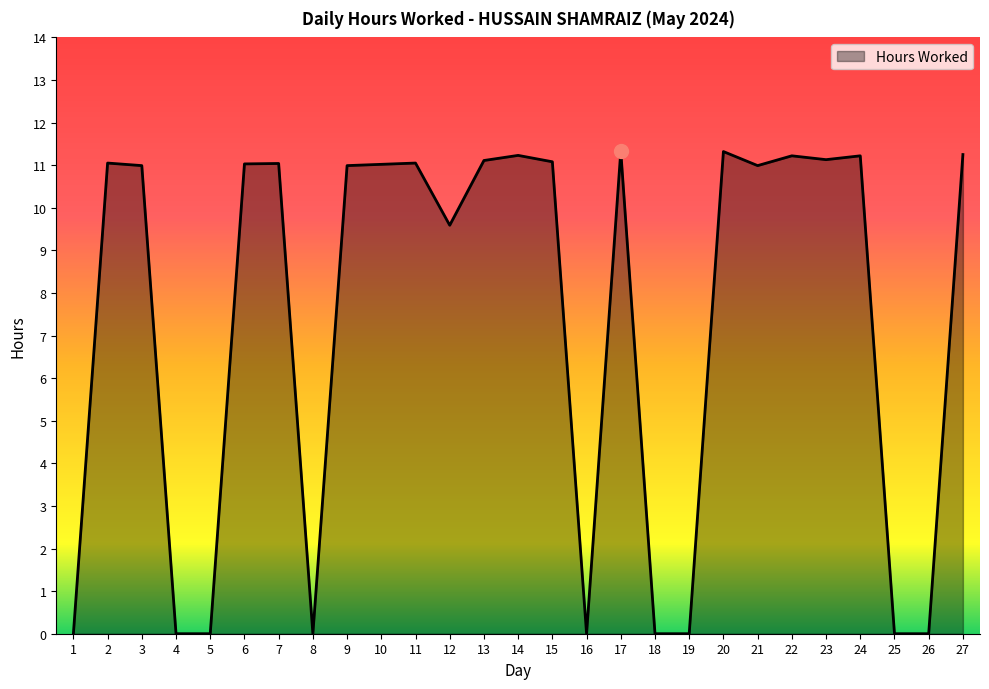

Where is the data nearest to the value 5?

12